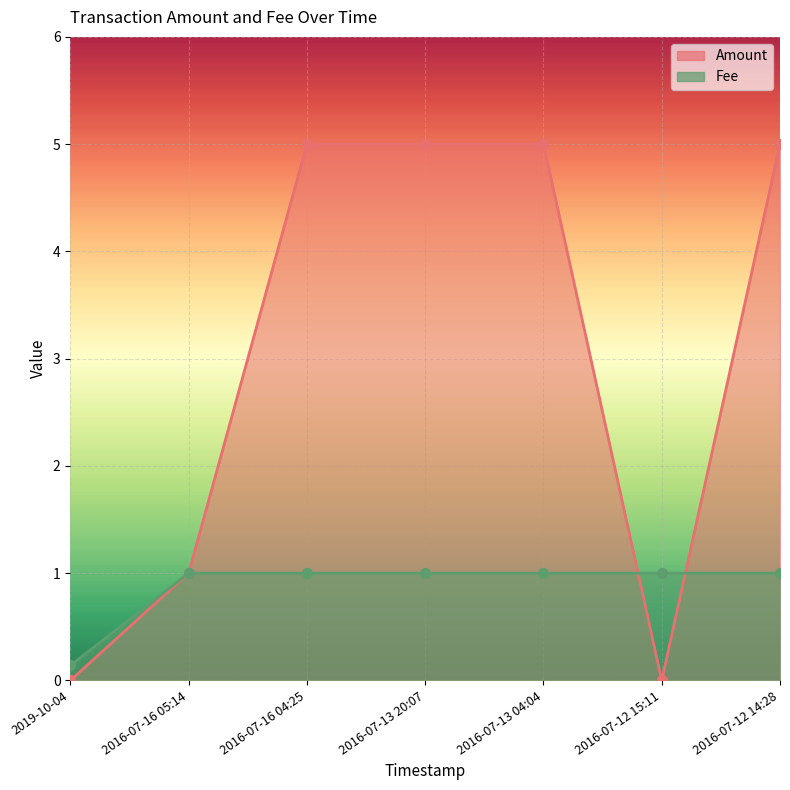

Which series has the largest Y range (max minus min)?

Amount